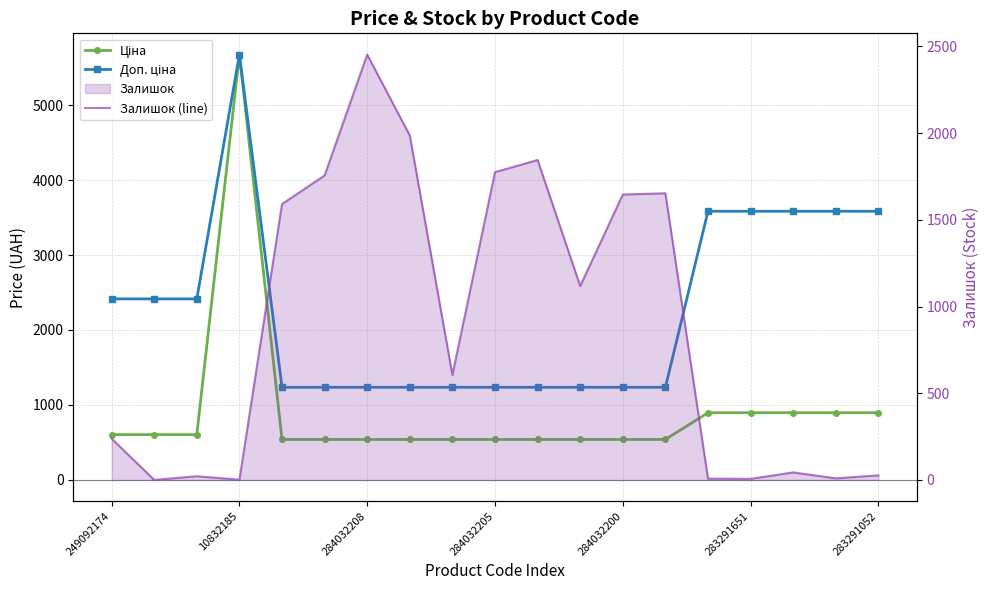

What is the highest value of the Ціна series?

5673.8